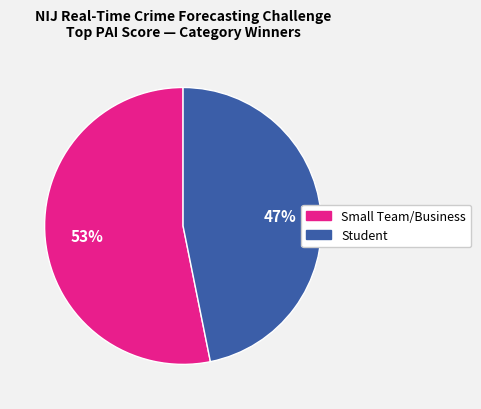

To the nearest percent, what is the difference between the Small Team/Business and Student slice percentages?

6%